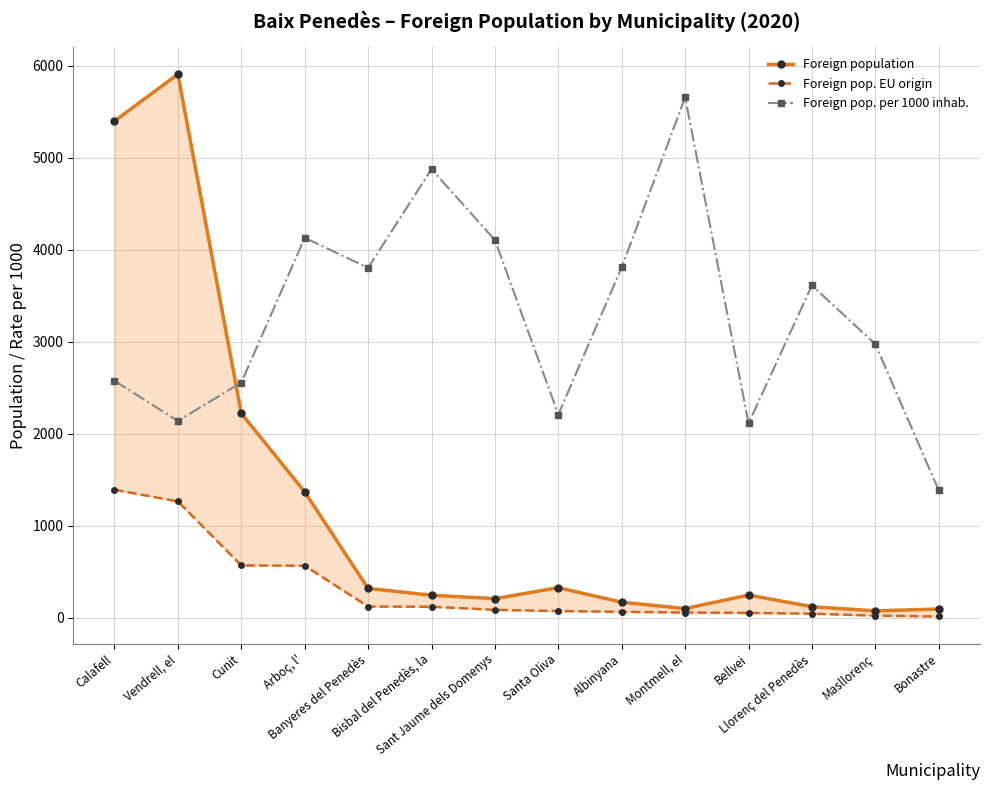

How many distinct data groups are displayed?

3